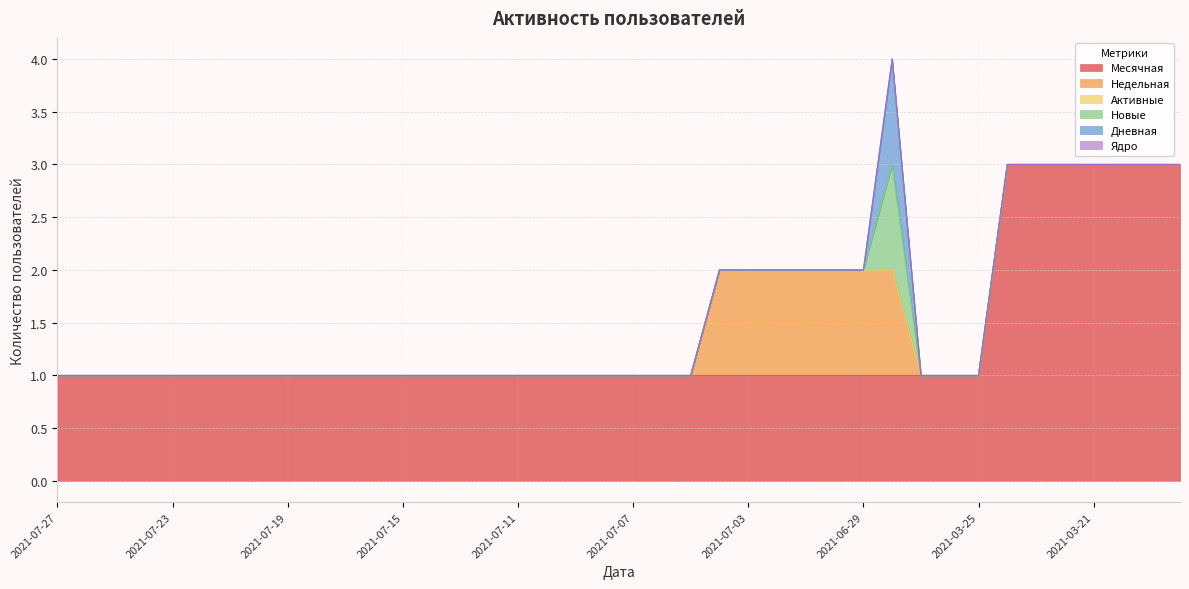

True or false: Ядро and Активные intersect in this chart.

False